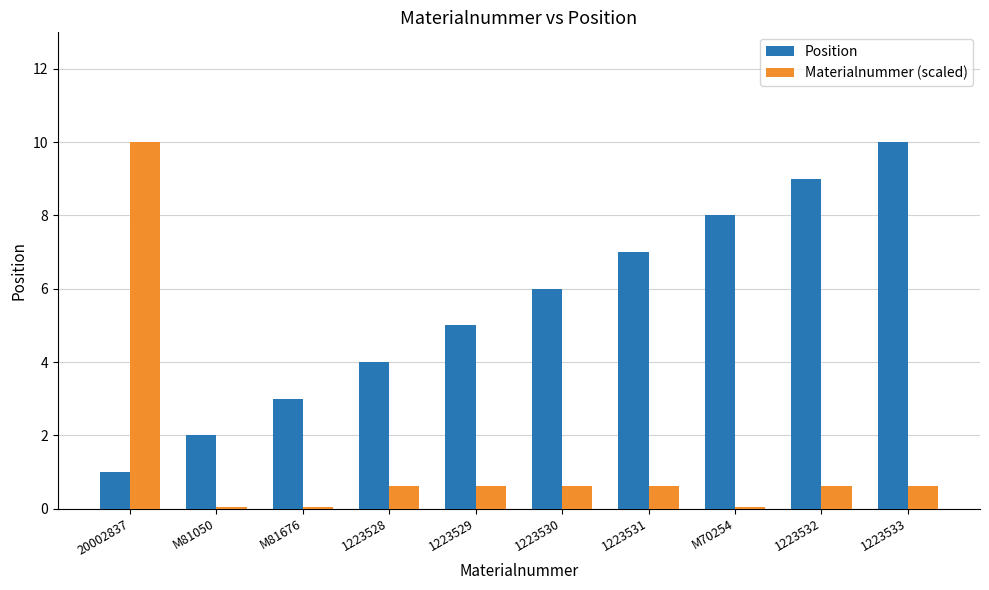

What is the difference between the Position values at M70254 and 1223530?

2.0